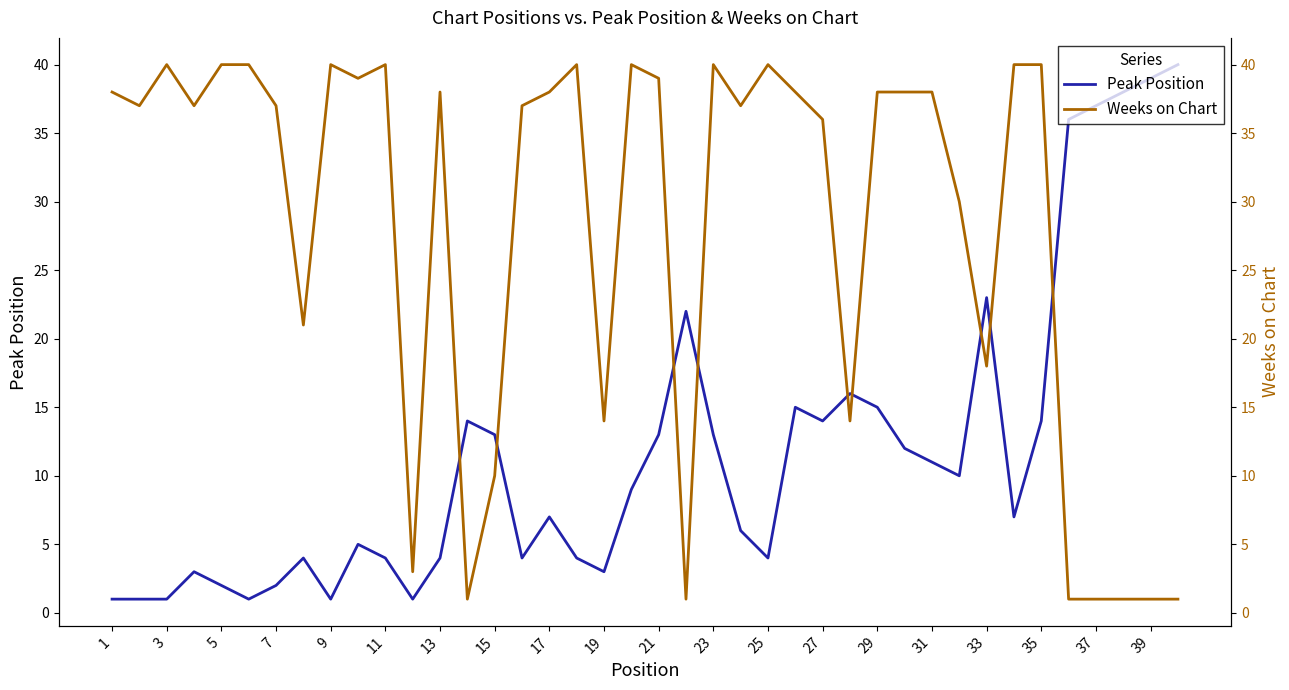

What is the minimum value shown in the chart?

1